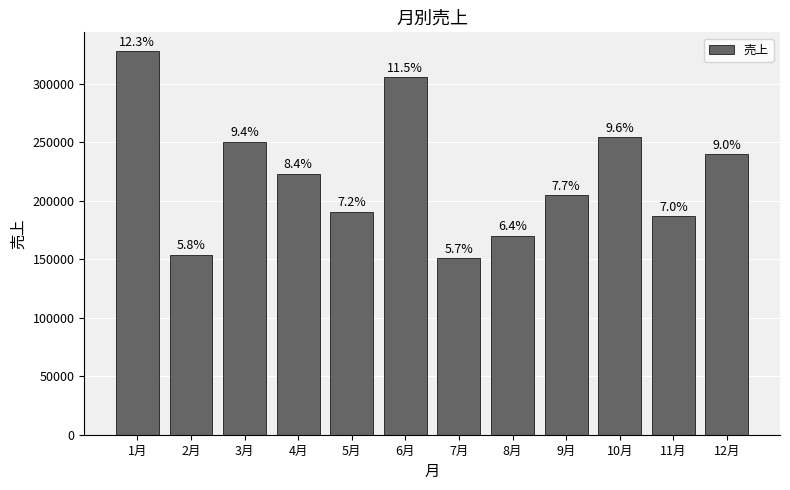

True or false: the data shows 239900 at 12月.

True